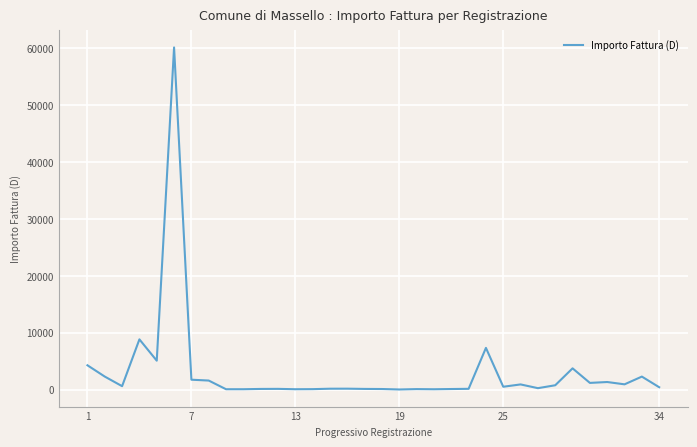

What is the difference between the maximum and minimum values?

60090.6